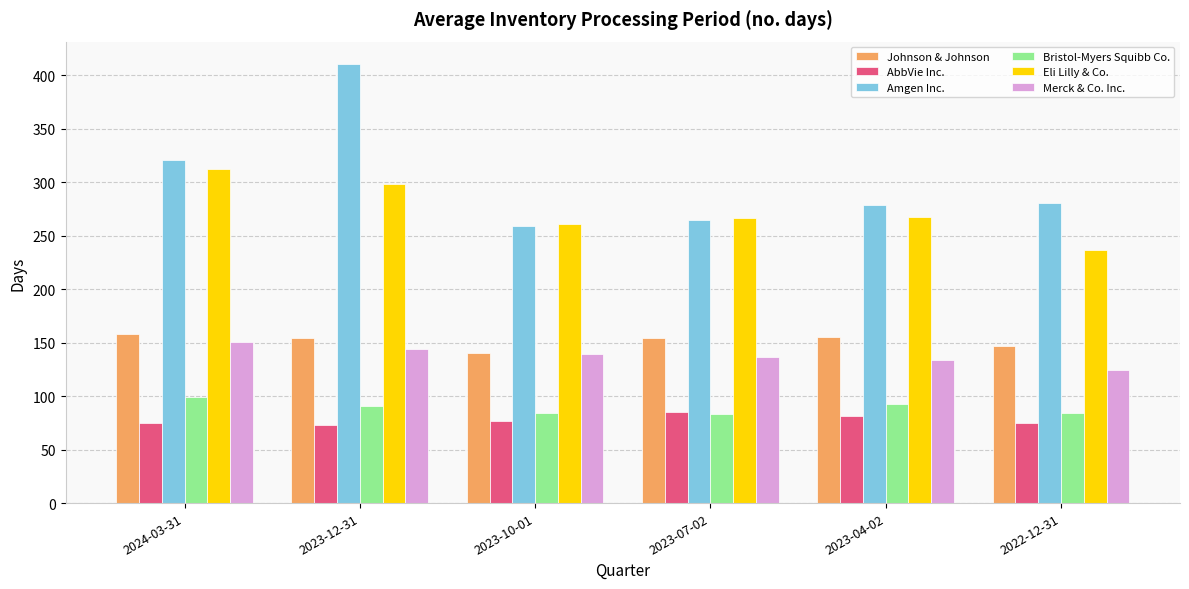

How many series are shown in this chart?

6